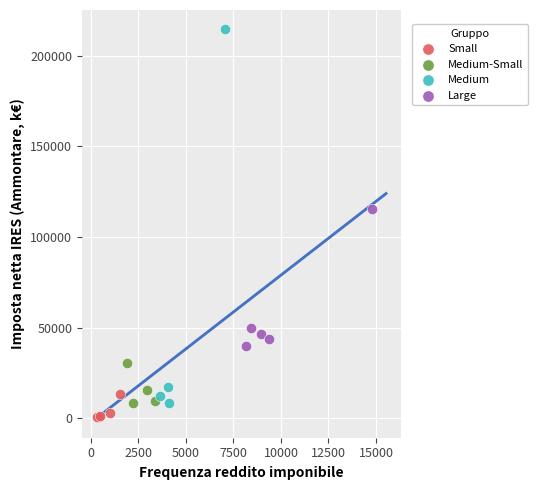

Which series contains the highest Y value?

Medium